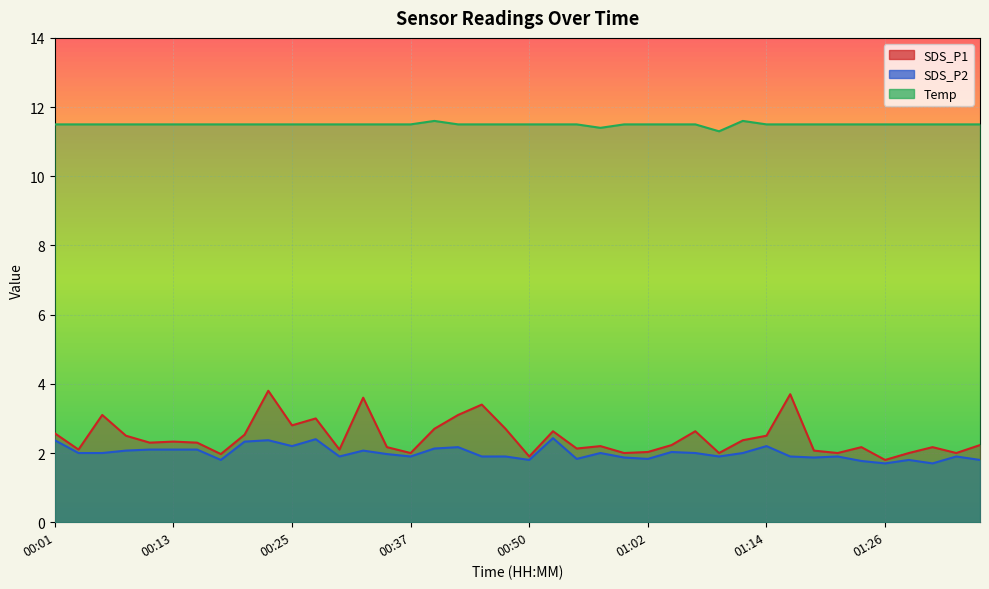

List the series in order of their peak value, lowest first.

SDS_P2, SDS_P1, Temp